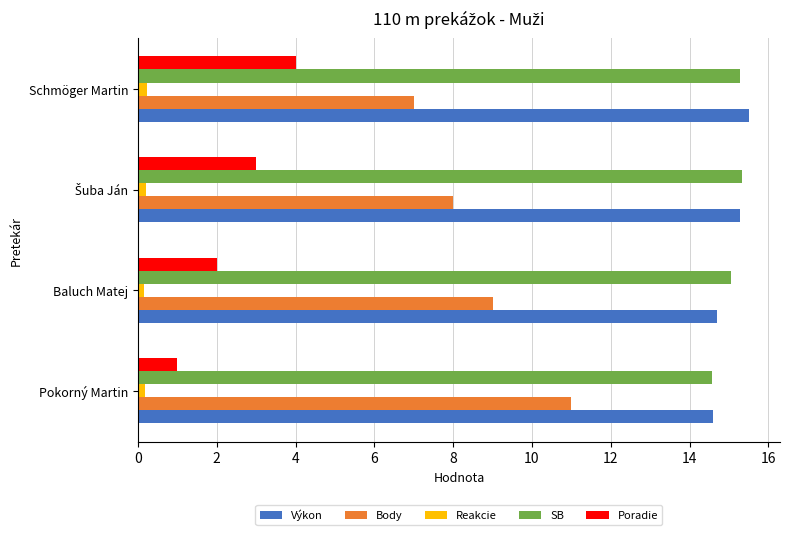

What is the sum of all Reakcie values?

0.8